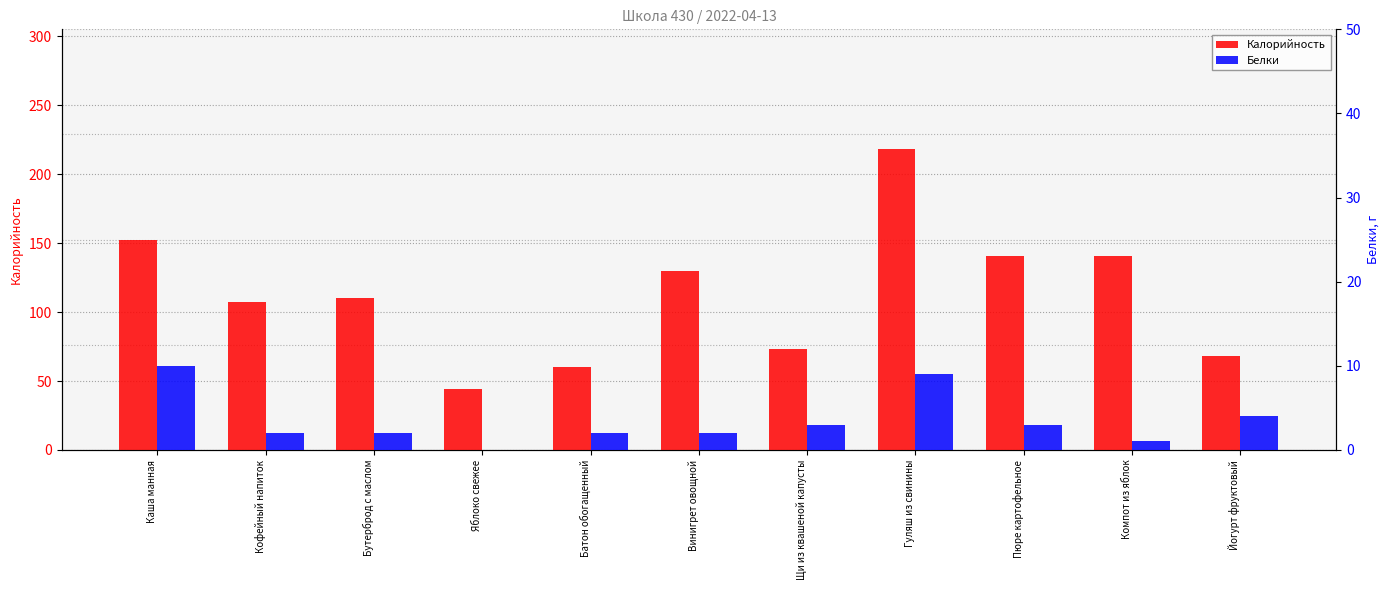

How many distinct data groups are displayed?

2